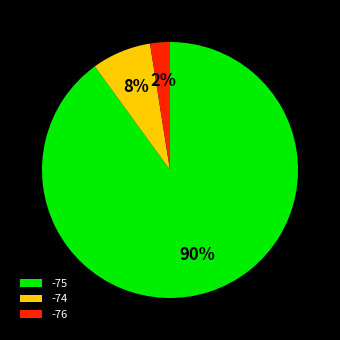

To the nearest percent, what is the average slice percentage?

33%